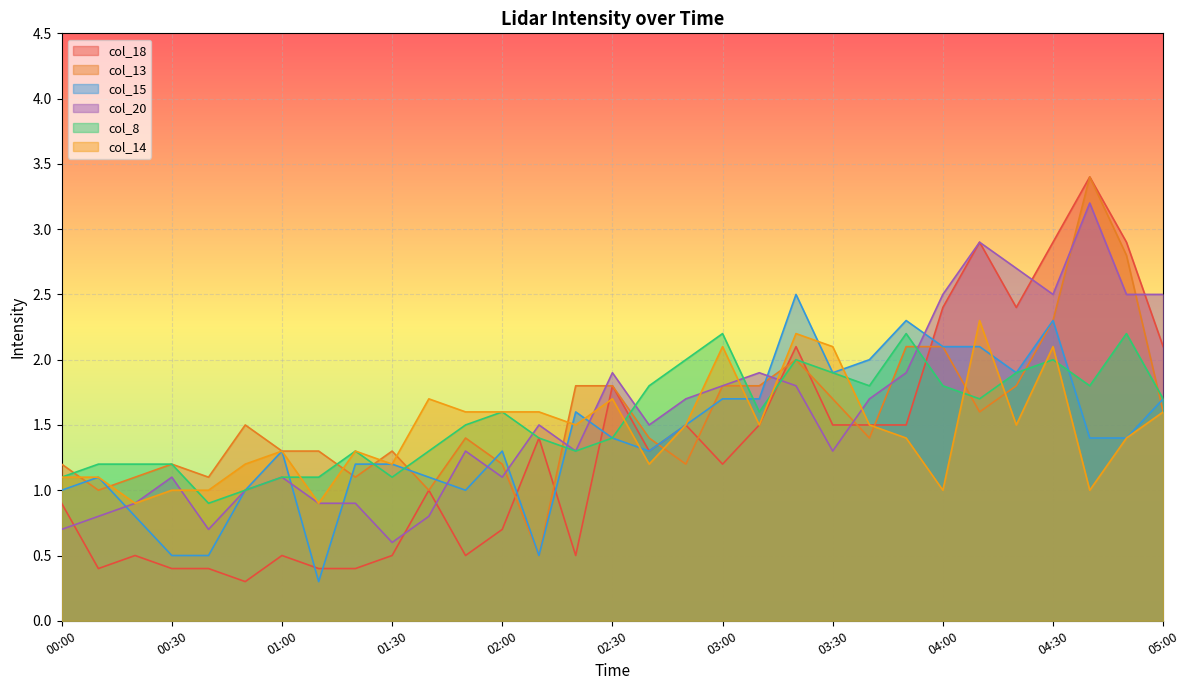

At which label does col_14 first exceed 1?

00:00